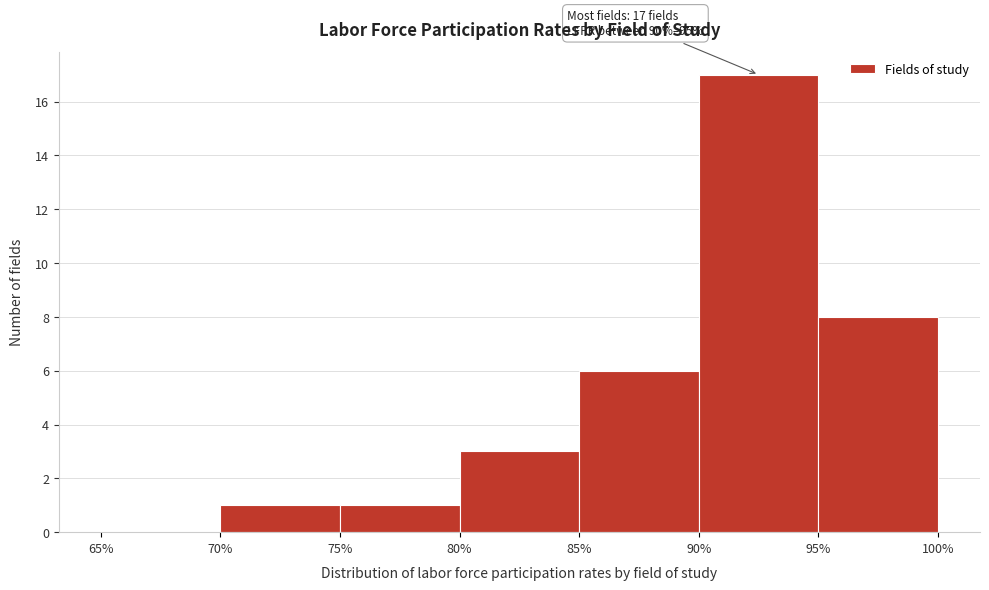

Over which range of the x-axis is the bar tallest?

90% to 95%